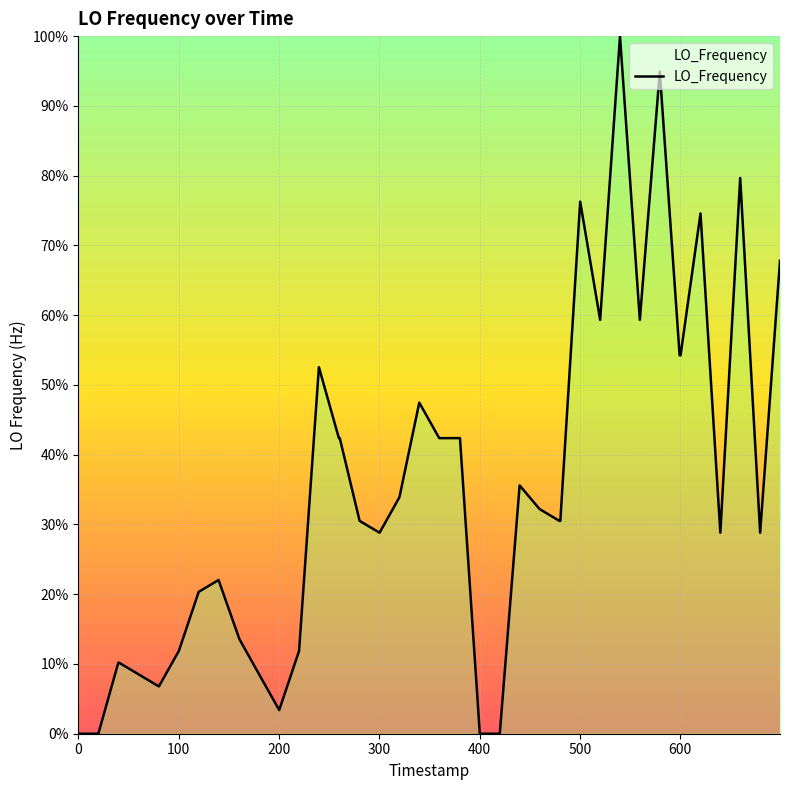

Does the chart have visible grid lines?

Yes